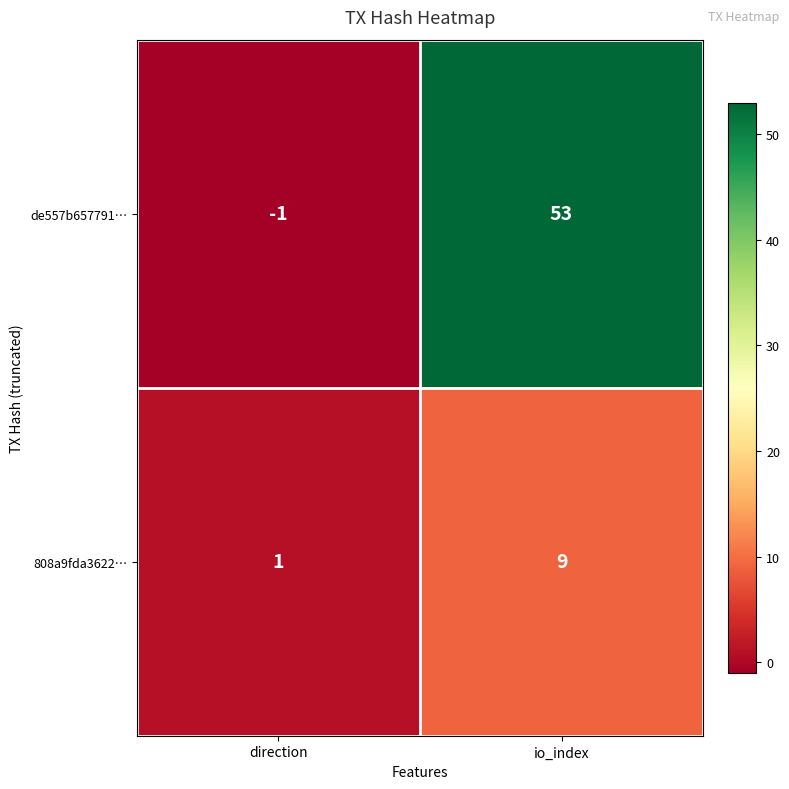

Where is de557b657791… nearest to the value 26?

direction